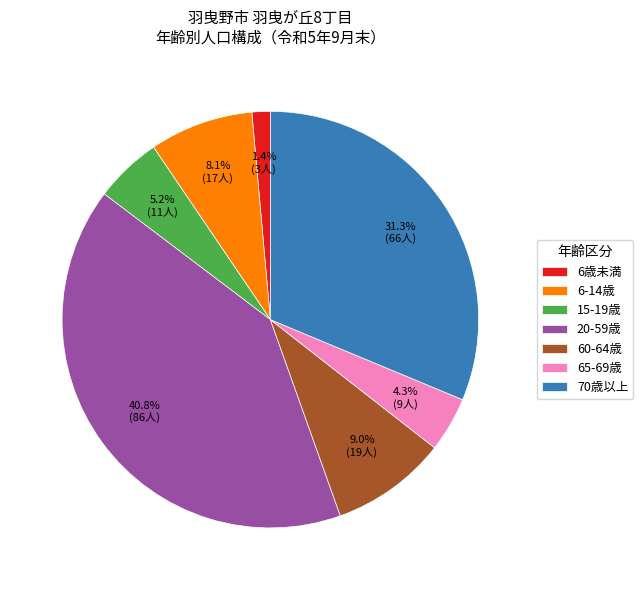

Combined, do 20-59歳 and 15-19歳 account for over 50%?

No